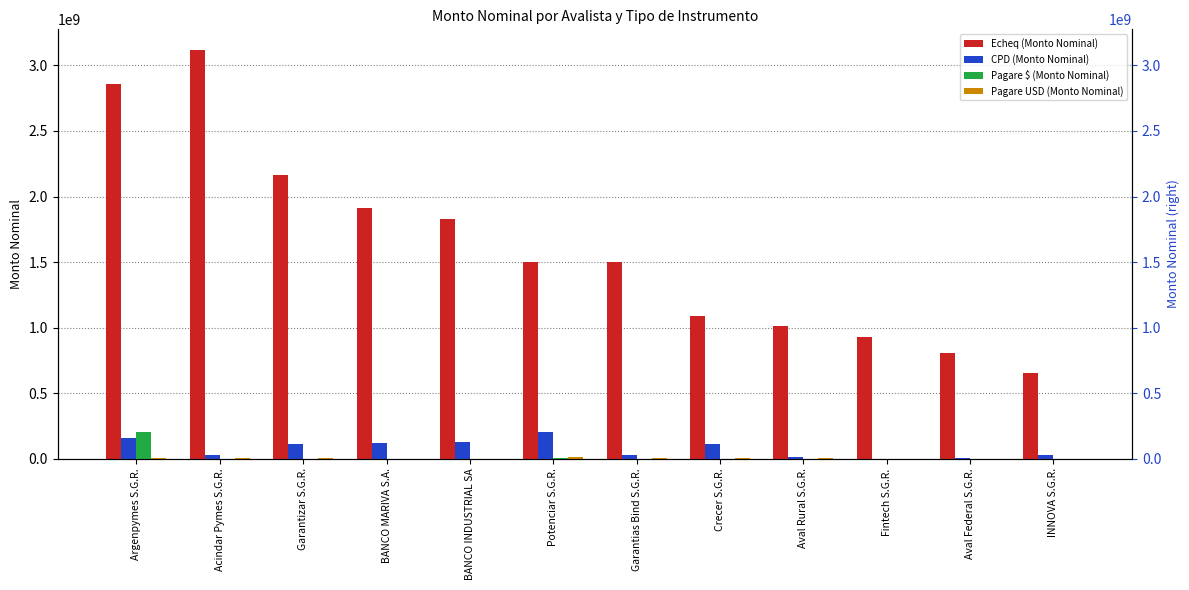

Is the value of CPD (Monto Nominal) at Garantizar S.G.R. greater than the value of Echeq (Monto Nominal) at Garantias Bind S.G.R.?

No